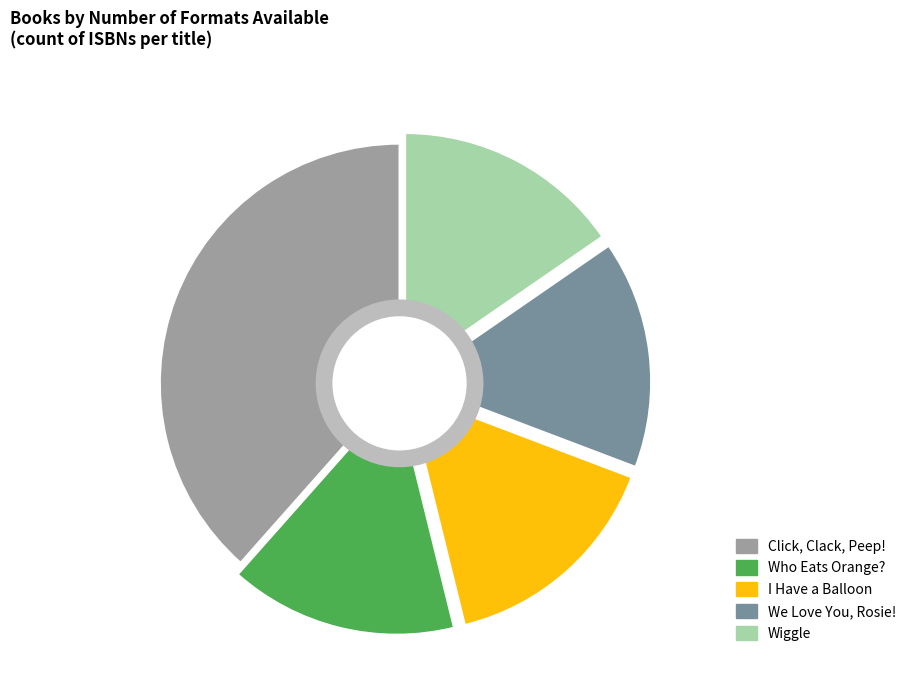

Combined, do We Love You, Rosie! and I Have a Balloon account for over 50%?

No